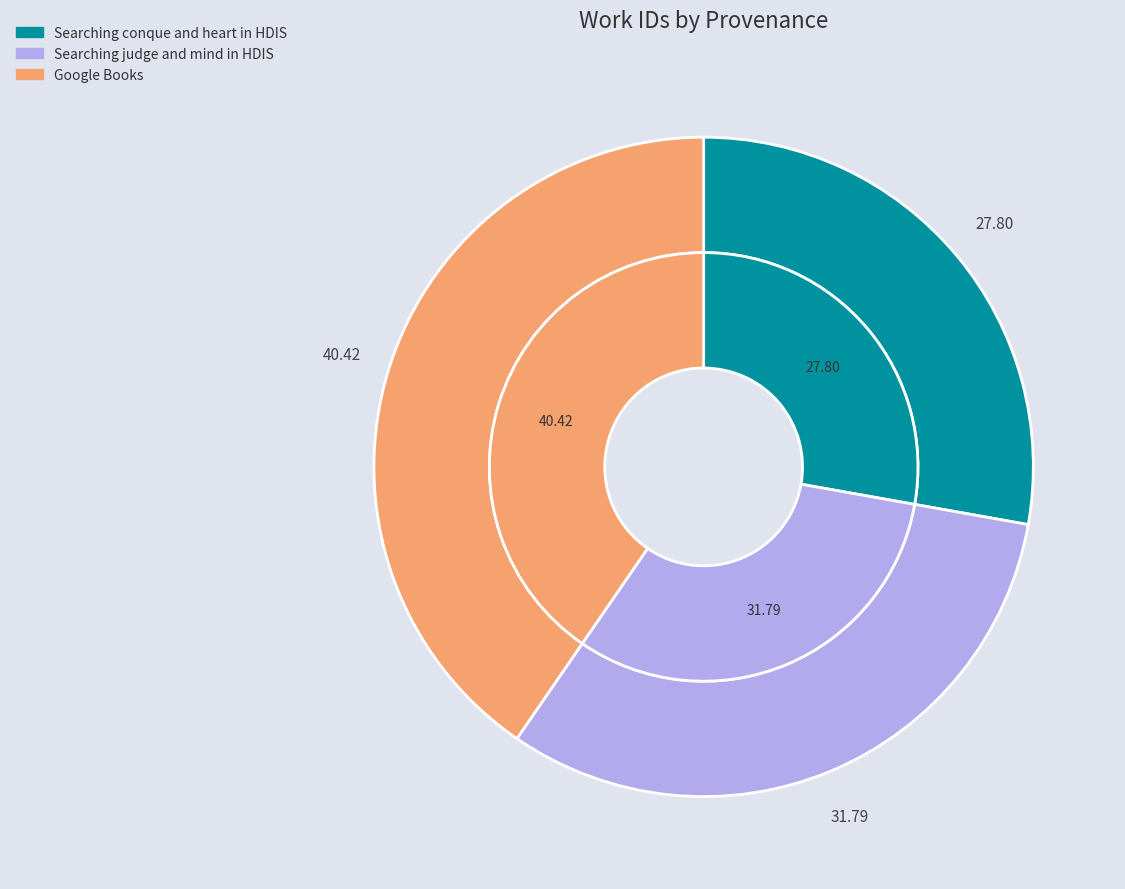

Count the number of slices in the pie.

3